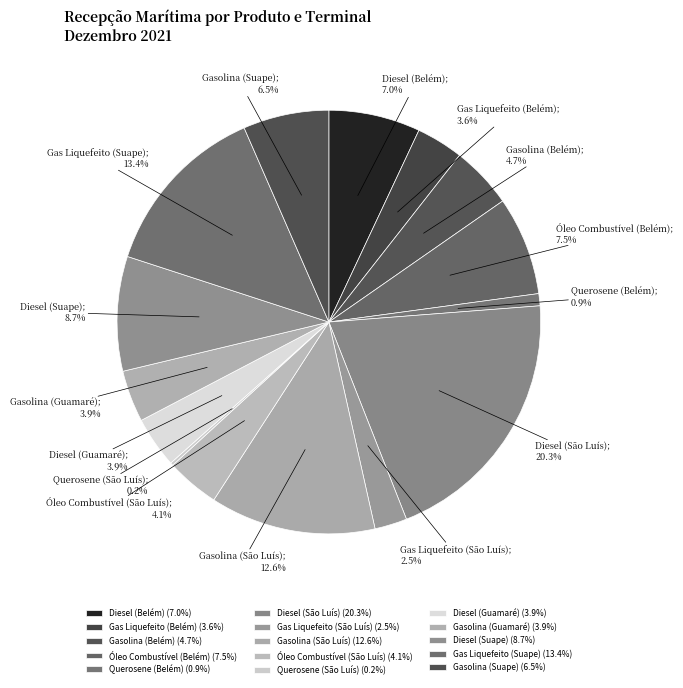

To the nearest percent, what is the difference between the Diesel (Belém) and Óleo Combustível (São Luís) slice percentages?

3%